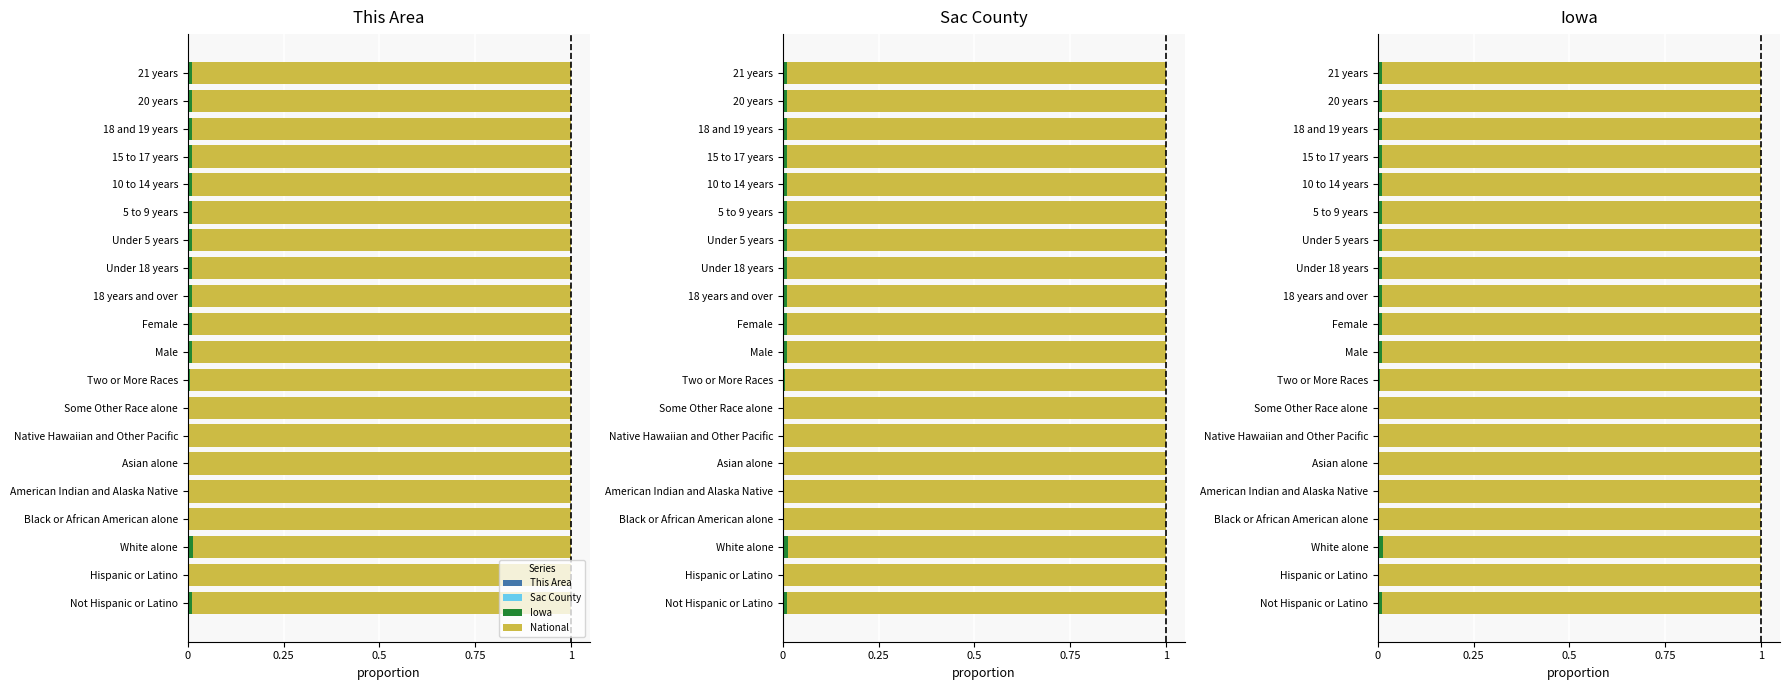

At 20 years, list the series in order from smallest to largest.

This Area, Sac County, Iowa, National